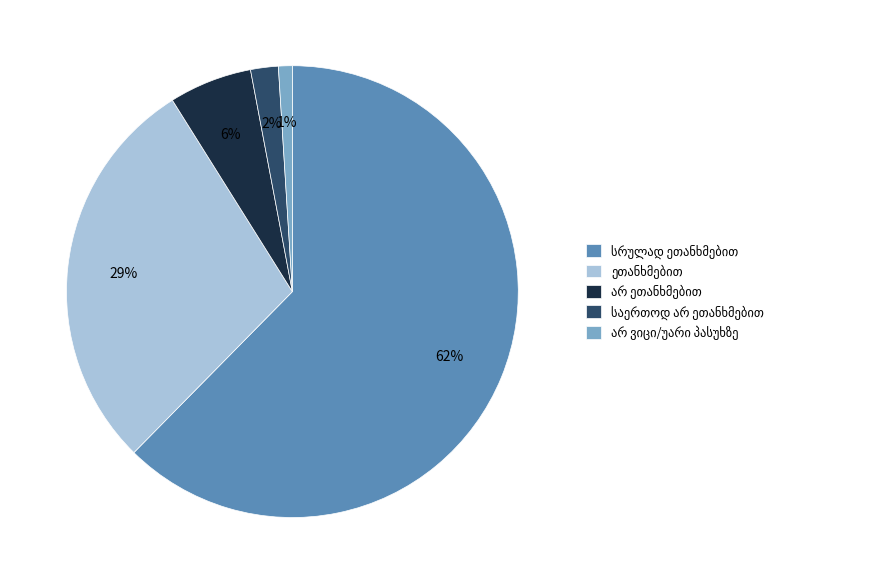

Does any single category account for the majority?

Yes